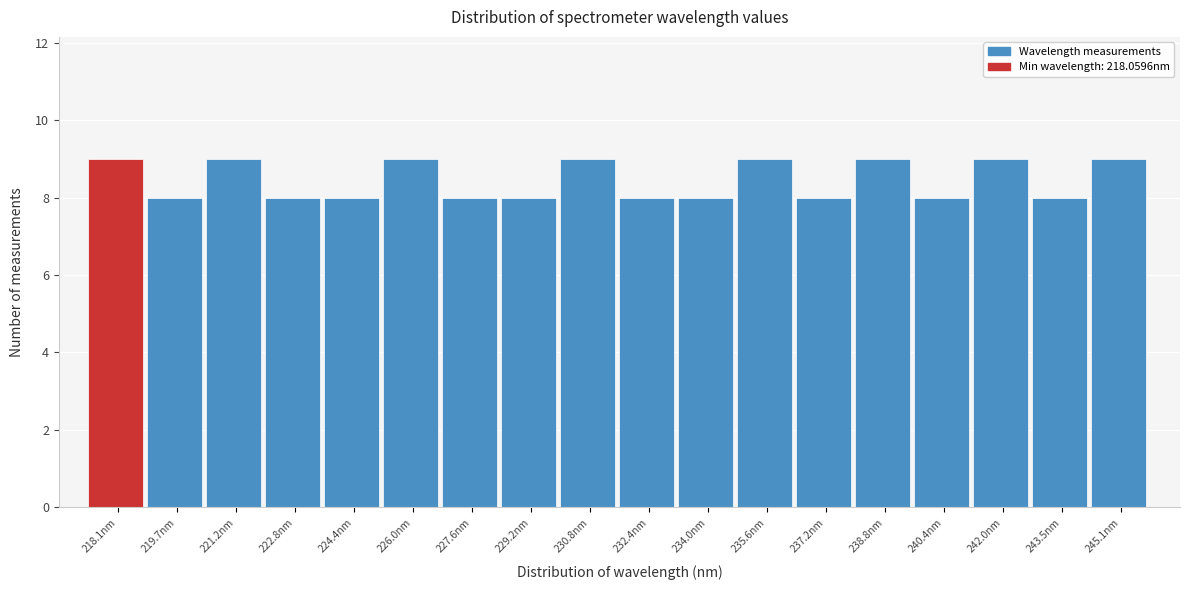

Reading left to right, list all the values displayed in this chart.

218.1nm=9	219.7nm=8	221.2nm=9	222.8nm=8	224.4nm=8	226.0nm=9	227.6nm=8	229.2nm=8	230.8nm=9	232.4nm=8	234.0nm=8	235.6nm=9	237.2nm=8	238.8nm=9	240.4nm=8	242.0nm=9	243.5nm=8	245.1nm=9